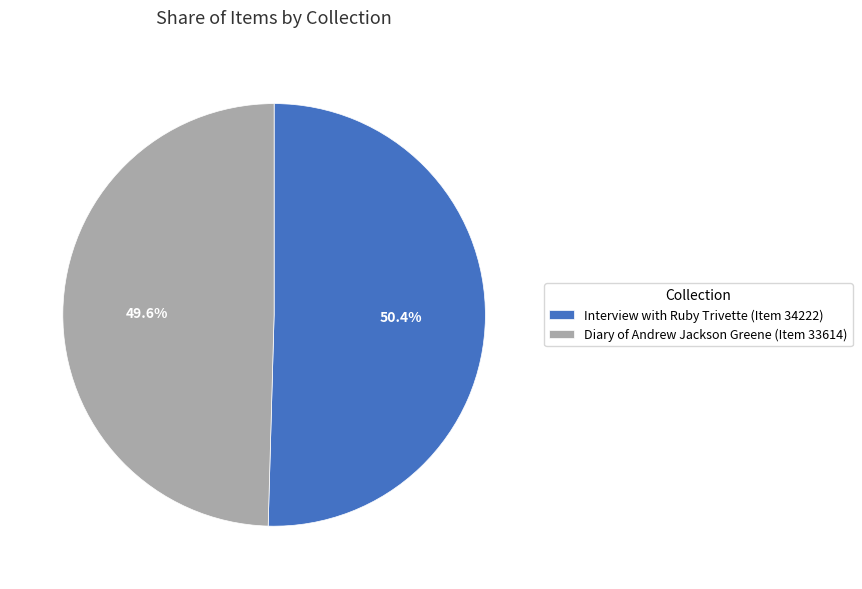

What is the ratio of the value at Diary of Andrew Jackson Greene (Item 33614) to the value at Interview with Ruby Trivette (Item 34222)?

1.0